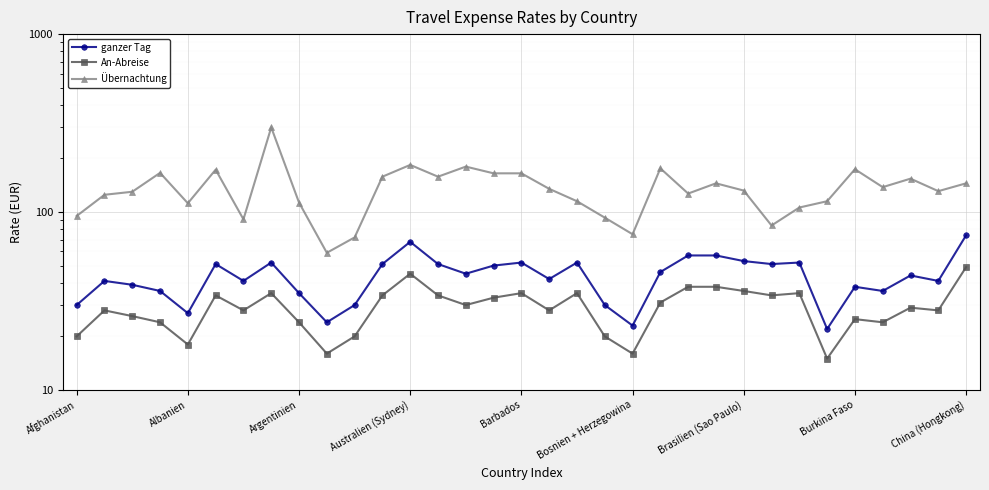

Which series has the largest total across all categories?

Übernachtung